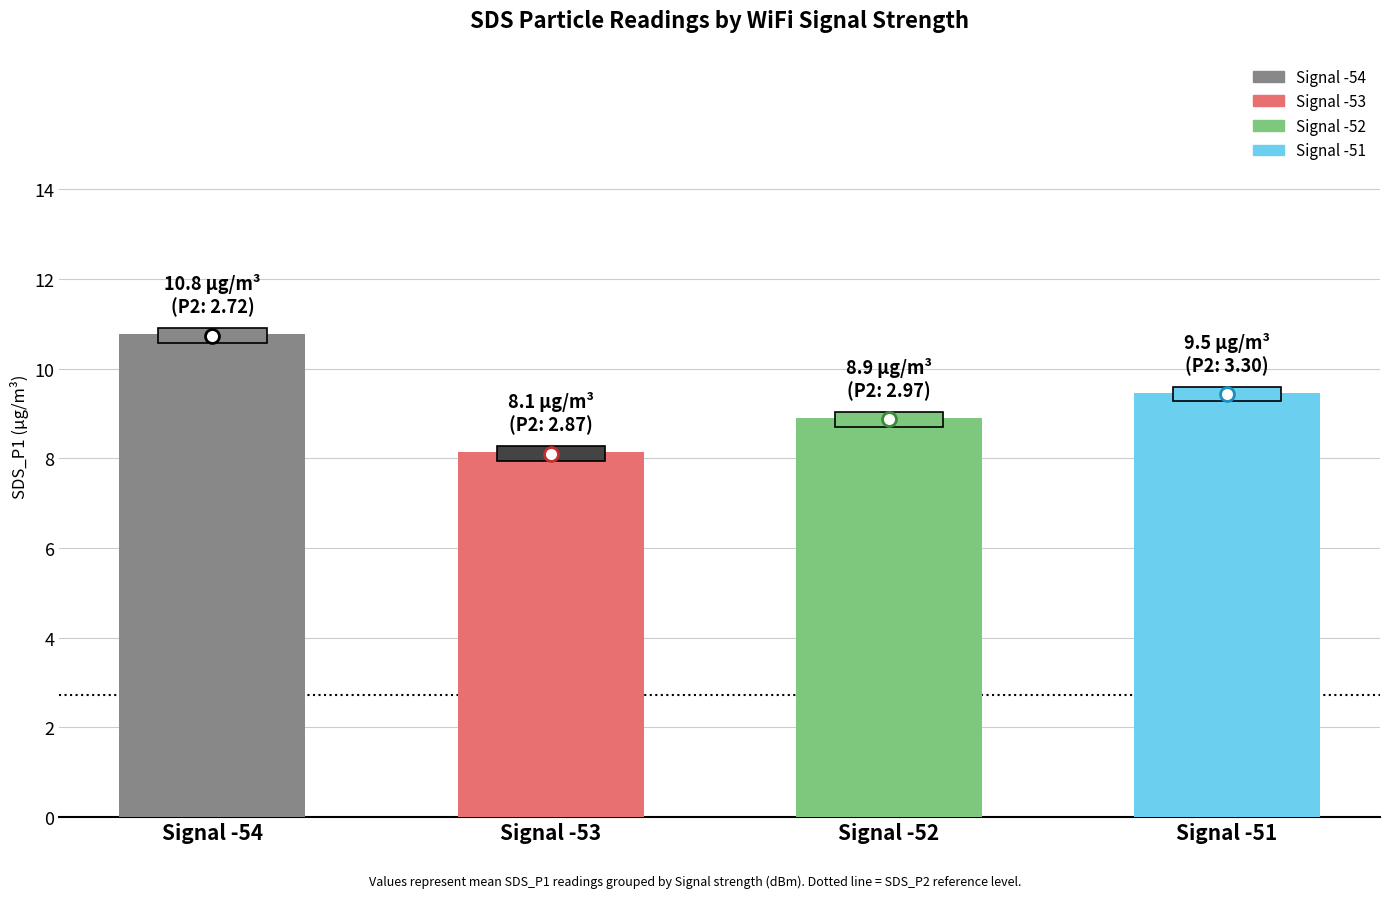

The chart shows a value of 8.1 at Signal -53. True or false?

True